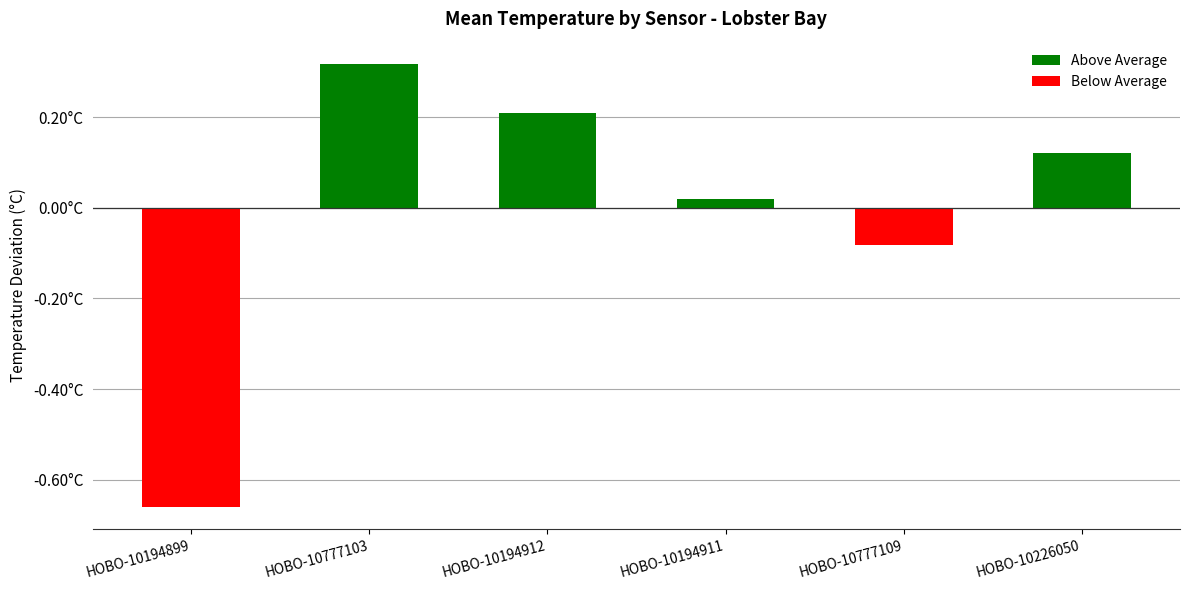

What is the label of the 3rd bar from the left?

HOBO-10194912